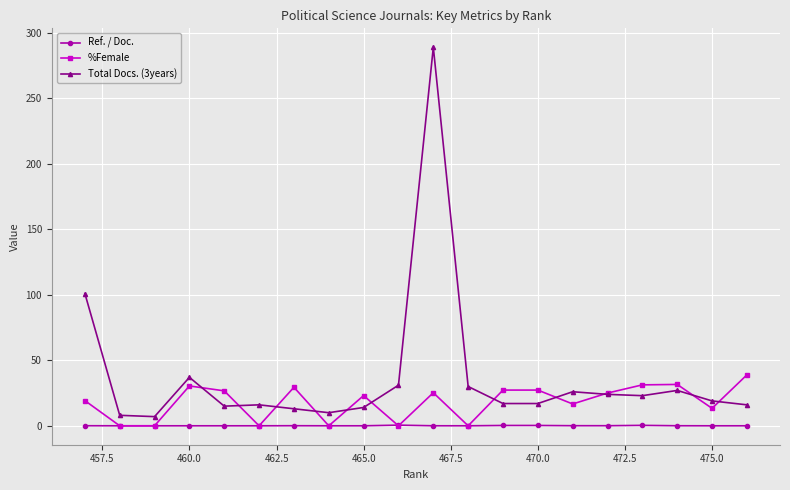

True or false: Total Docs. (3years) and Ref. / Doc. cross at least once.

False